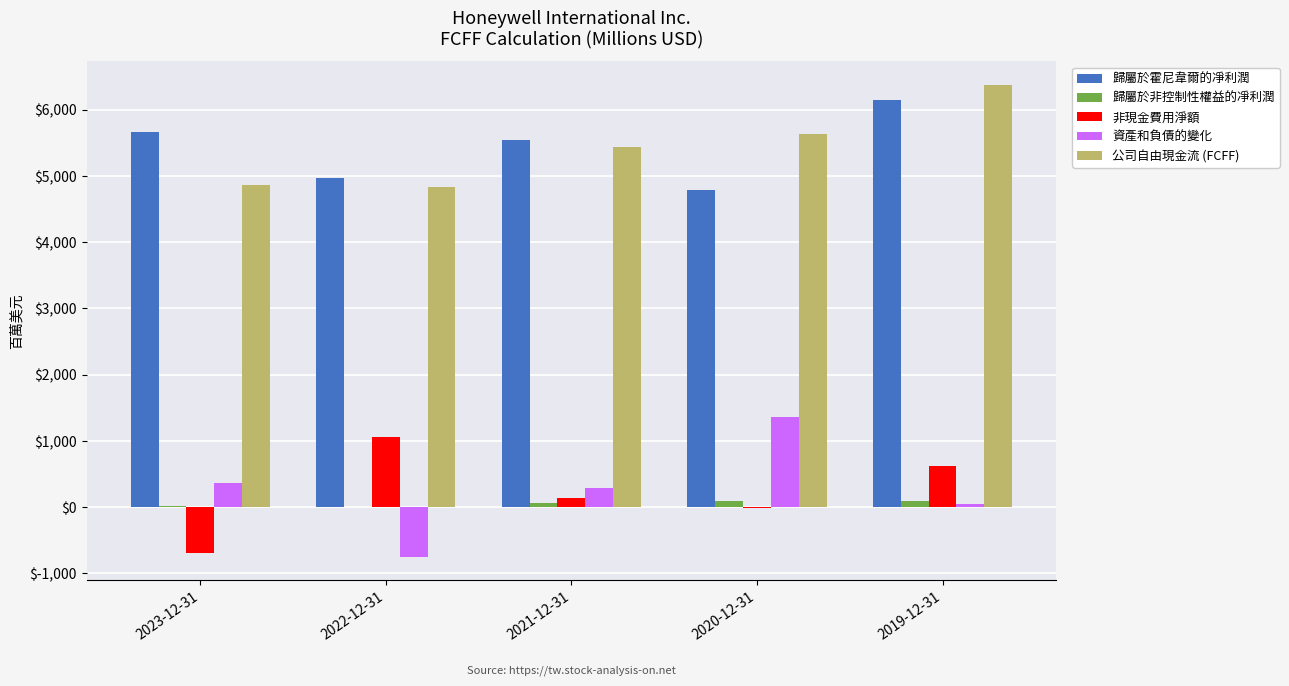

Which series has the widest spread of values?

資產和負債的變化